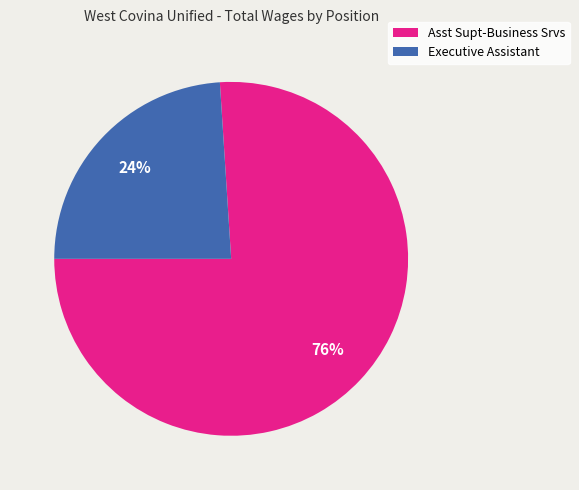

Is it true that Executive Assistant is 24% of the pie?

True